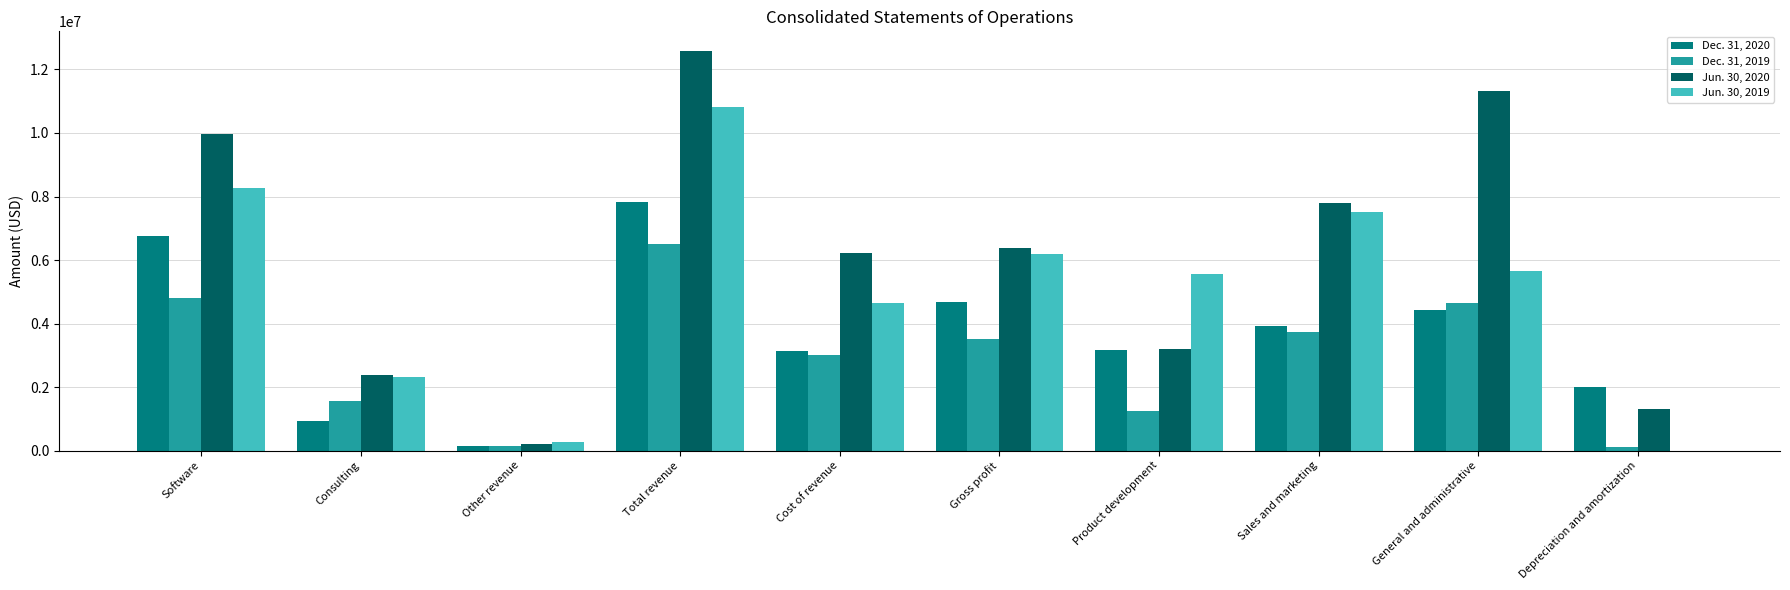

Is it true that Jun. 30, 2019 equals 10181789 at Sales and marketing?

False